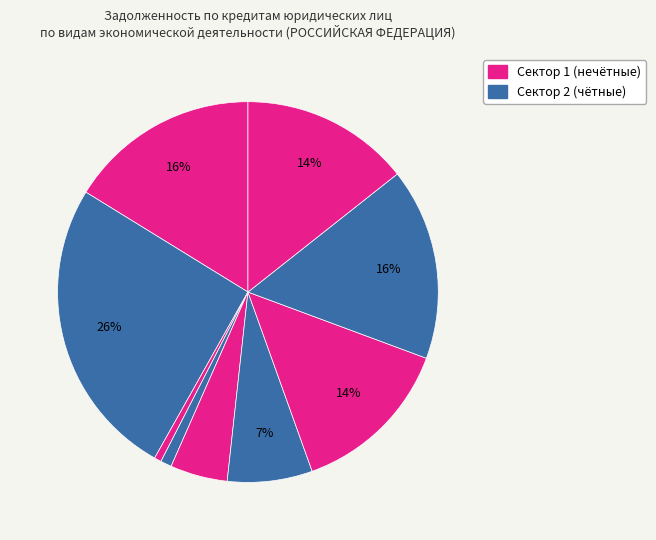

How many slices are in this pie chart?

9